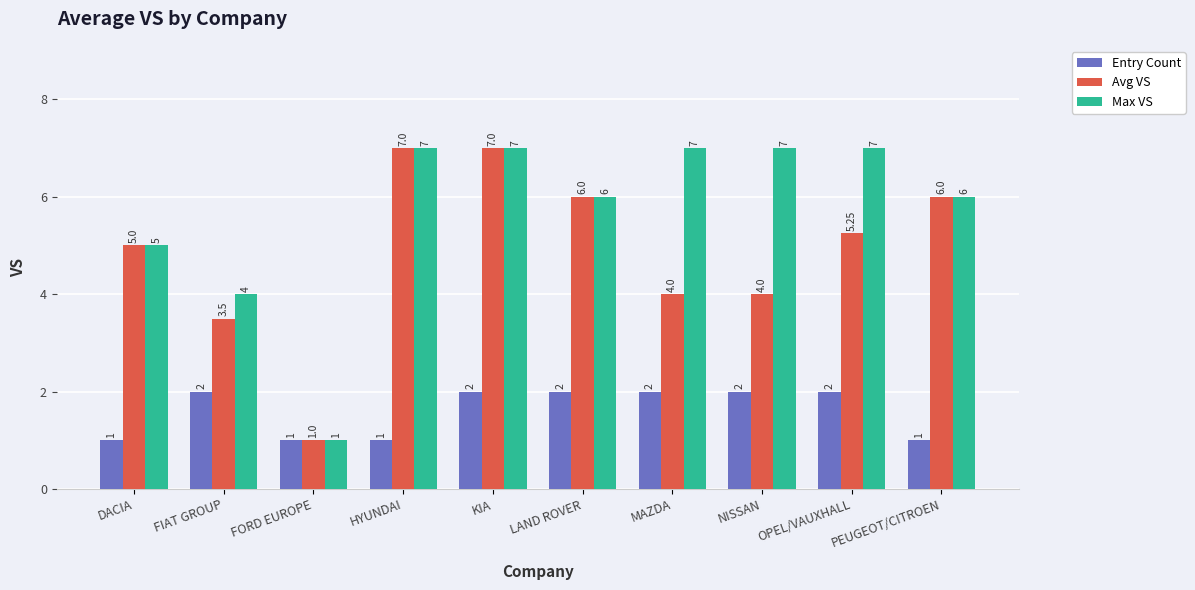

List the series in order of their overall mean, lowest first.

Entry Count, Avg VS, Max VS